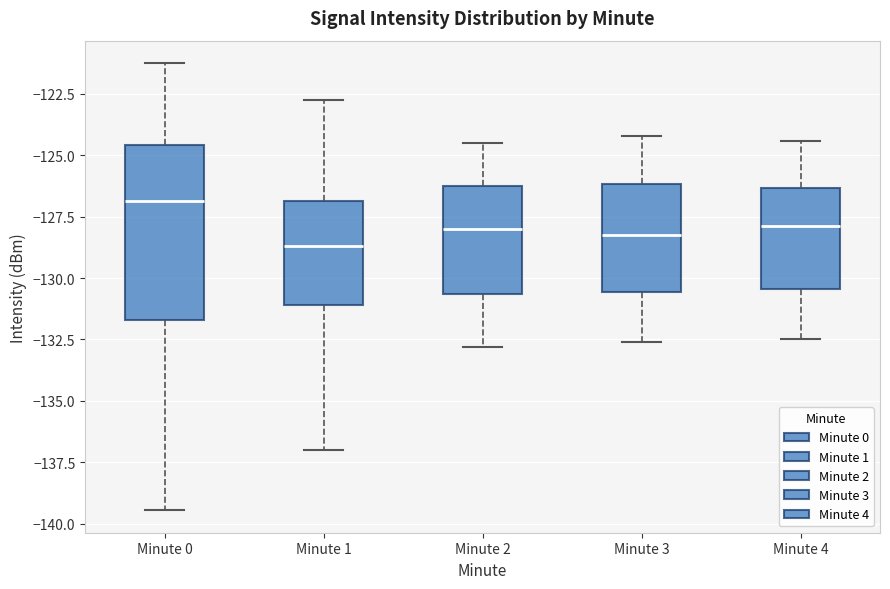

Reading left to right, read every box against the y-axis: the position of its median line, the range the box covers, and the ends of its whiskers. The values are not printed on the chart, so give them approximately, as read against the axis.

Minute 0: median -127.0, box -131.5 to -124.5, whiskers -139.5 to -121.0
Minute 1: median -128.5, box -131.0 to -127.0, whiskers -137.0 to -122.5
Minute 2: median -128.0, box -130.5 to -126.0, whiskers -133.0 to -124.5
Minute 3: median -128.0, box -130.5 to -126.0, whiskers -132.5 to -124.0
Minute 4: median -128.0, box -130.5 to -126.5, whiskers -132.5 to -124.5